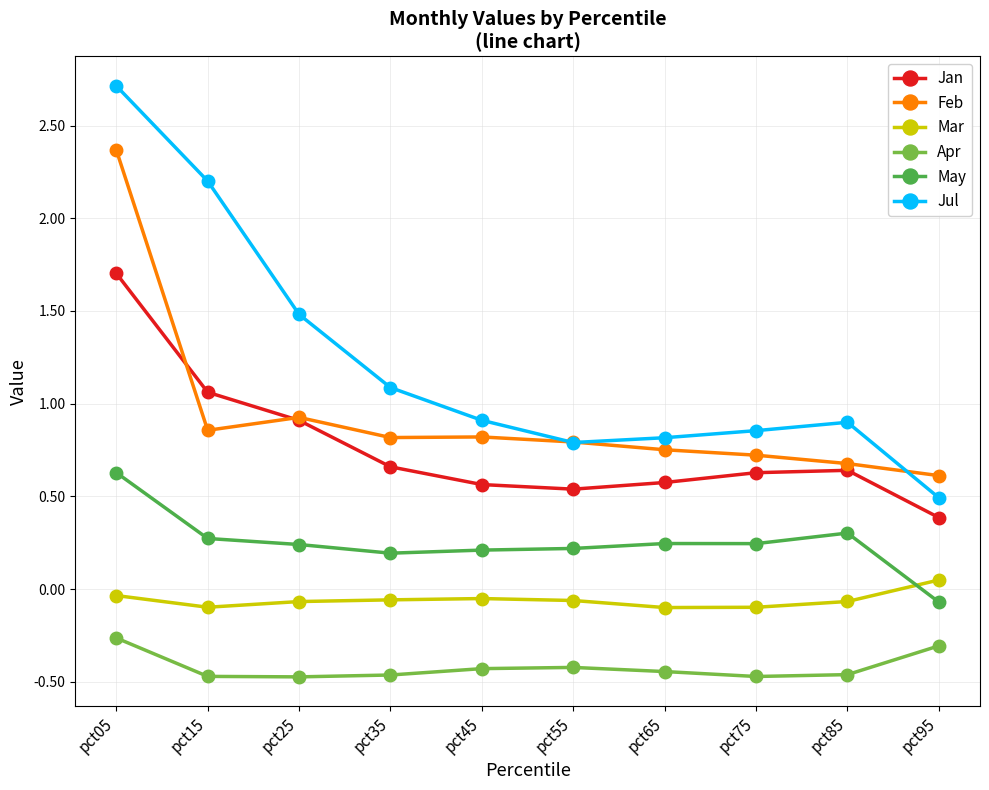

Which series has the widest spread of values?

Jul